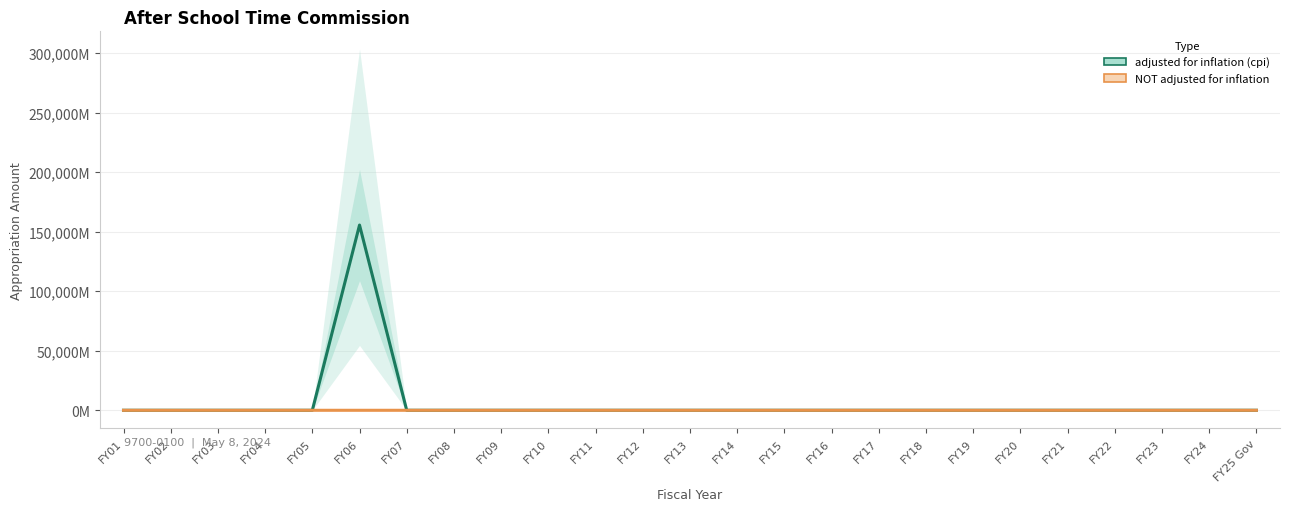

True or false: NOT adjusted for inflation and adjusted for inflation (cpi) cross at least once.

False